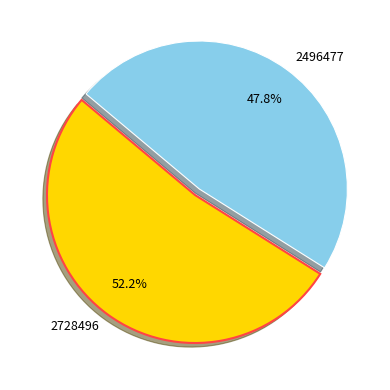

Is it true that 2728496 is 43% of the pie?

False